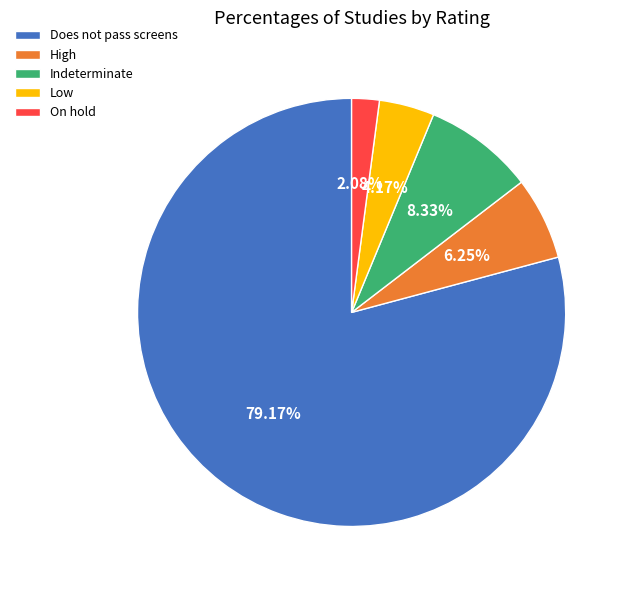

What is the largest slice in the pie chart?

Does not pass screens